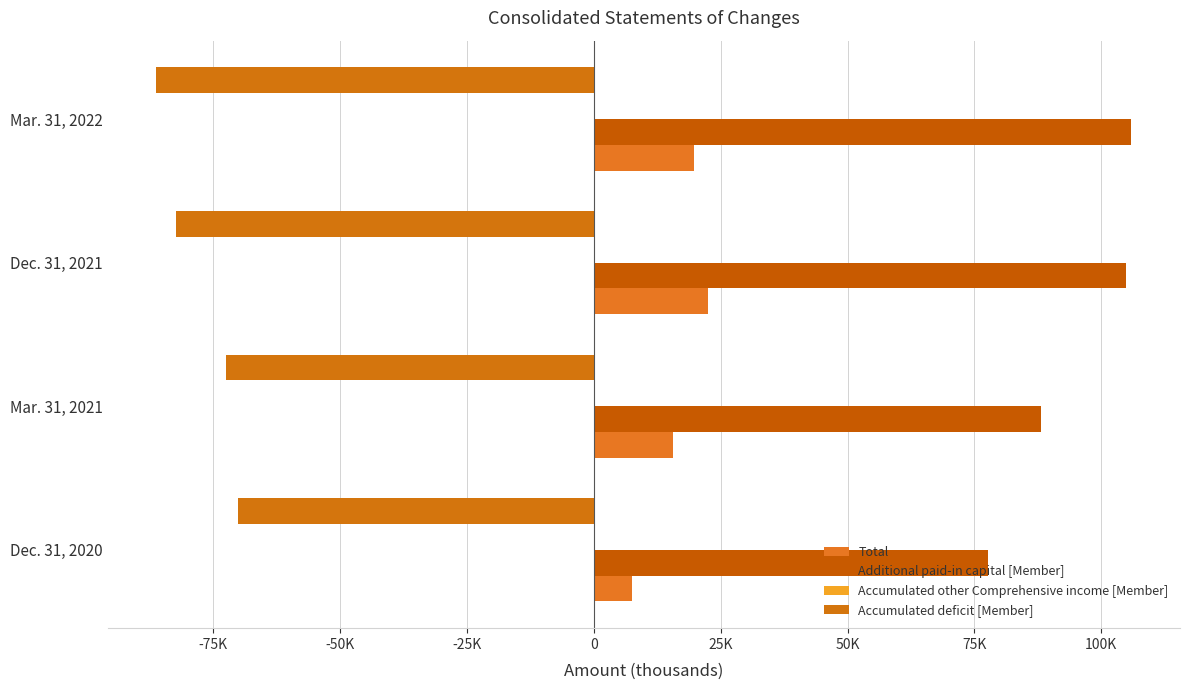

What is the value of the Additional paid-in capital [Member] bar at the 4th from the left?

105914.0